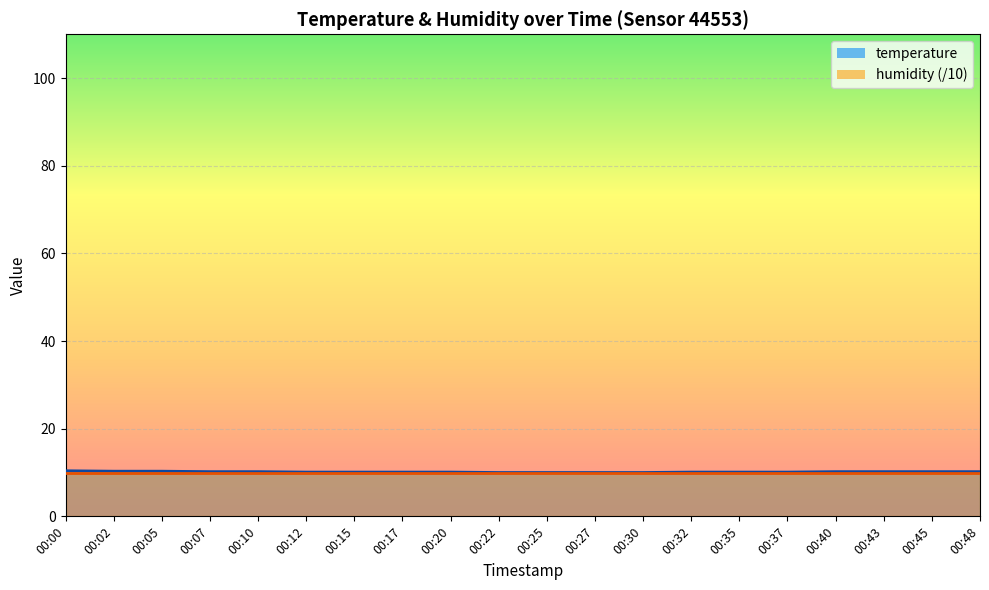

What is the average value?

10.1